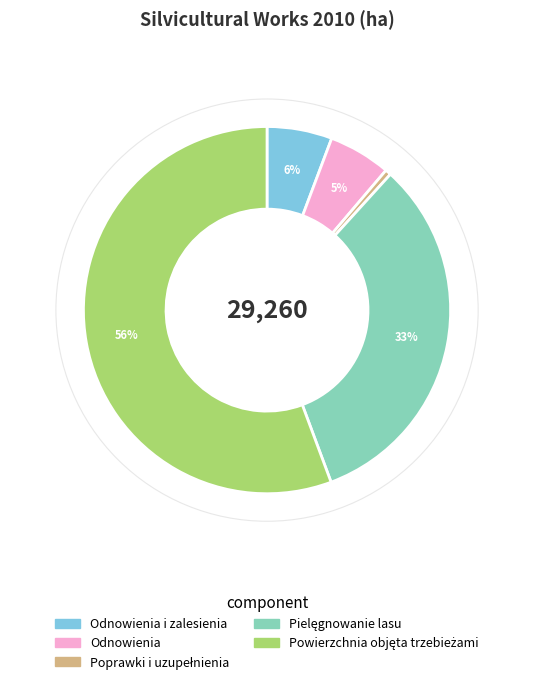

To the nearest percent, what is the average slice percentage?

20%